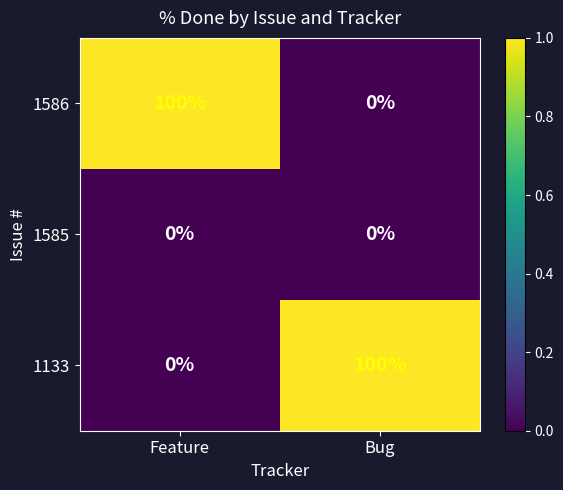

At which label is 1133 closest to 50?

Feature